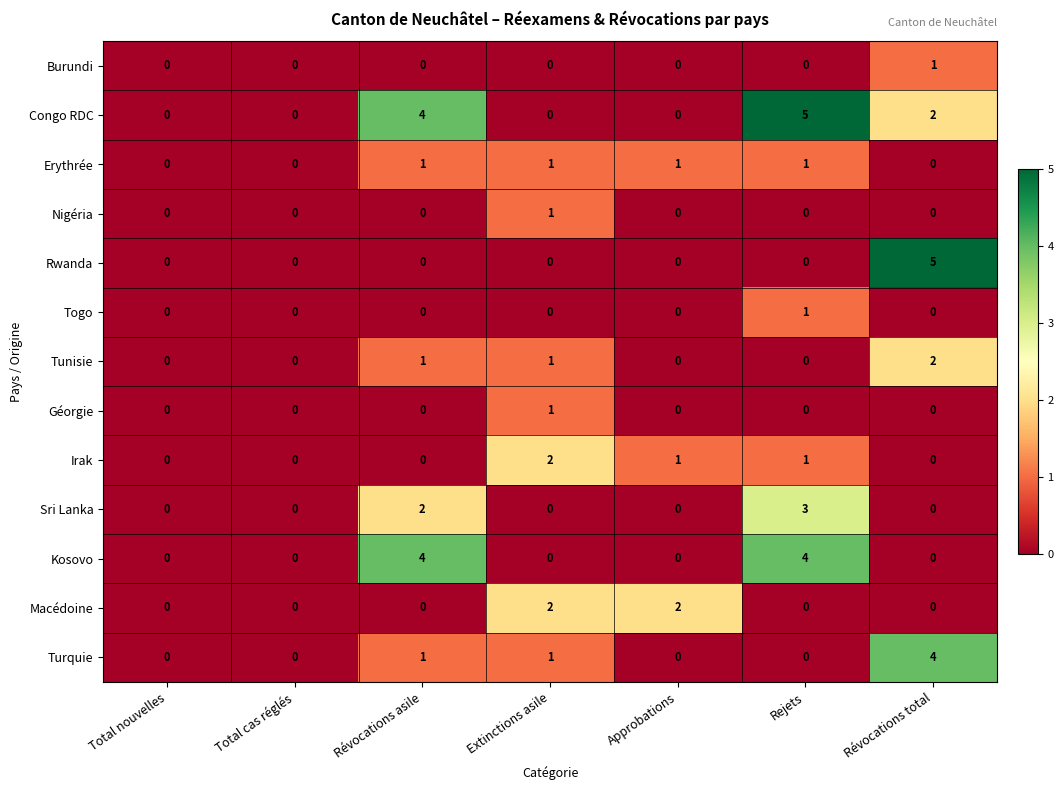

Is it true that Géorgie equals 0 at Total cas réglés?

True